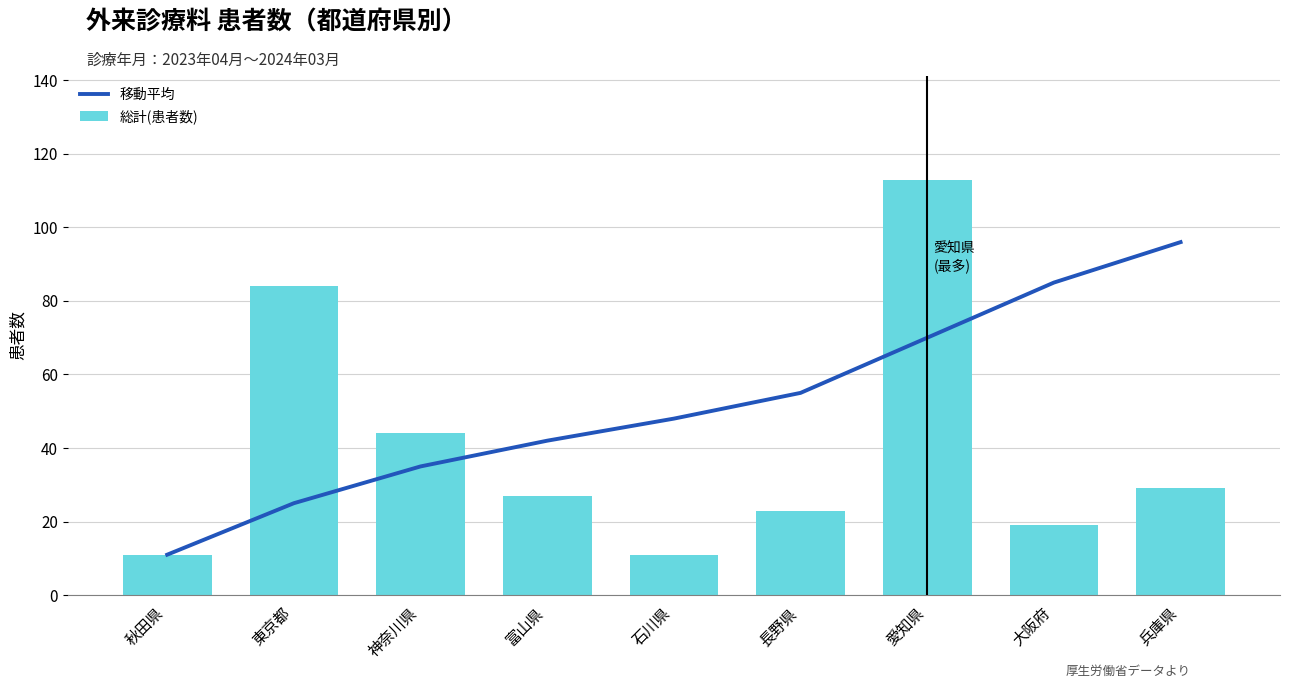

What is the spread (max minus min) of values at 東京都?

59